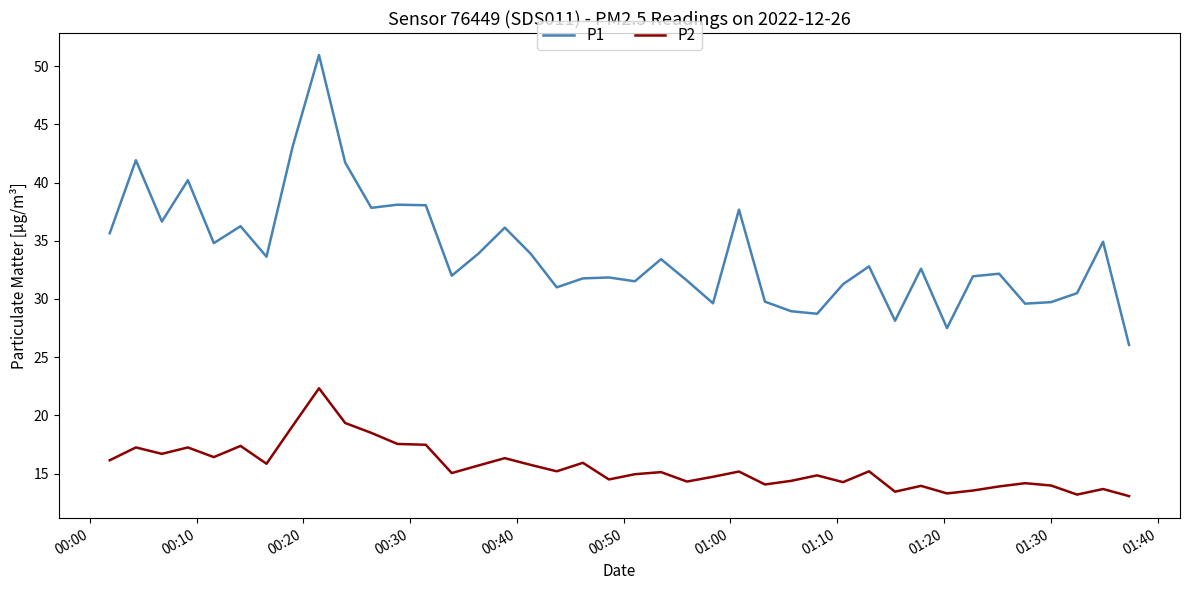

Which series has the largest total across all categories?

P1